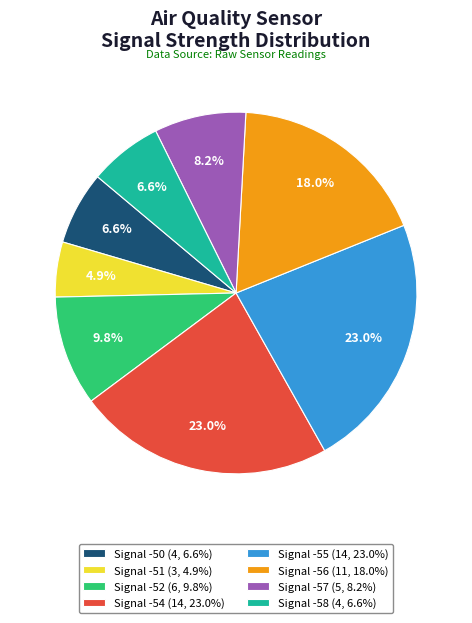

Which category has the smallest portion of the pie?

Signal -51